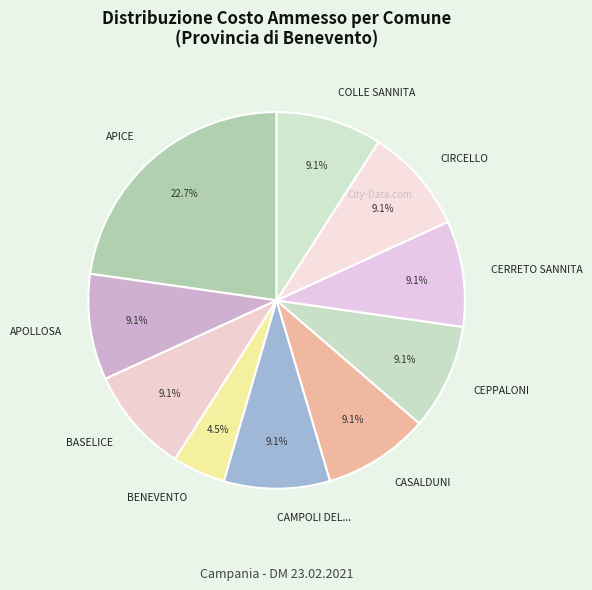

To the nearest percent, what is the average slice percentage?

10%